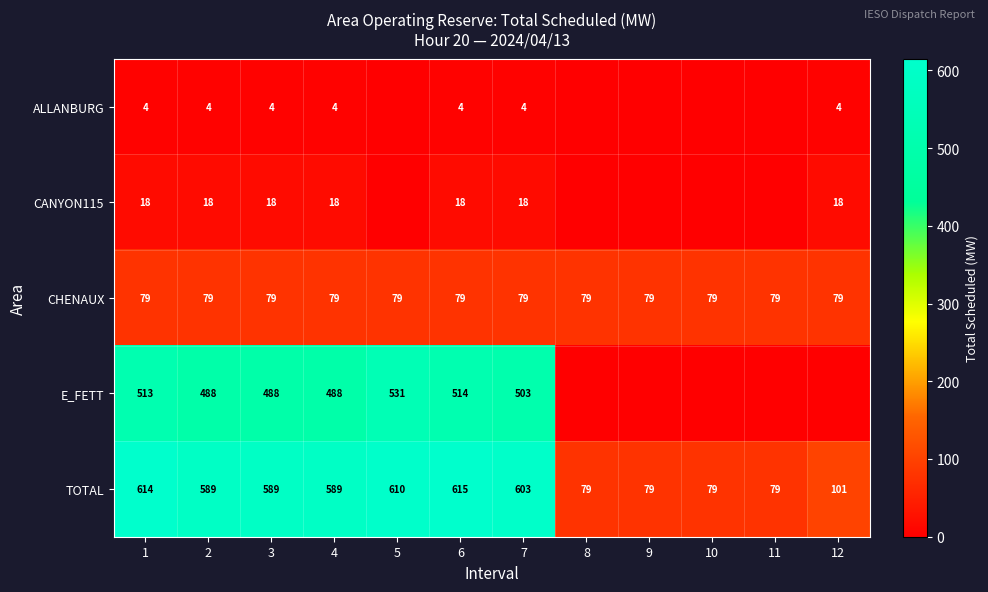

At which category is the sum across all series the highest?

6